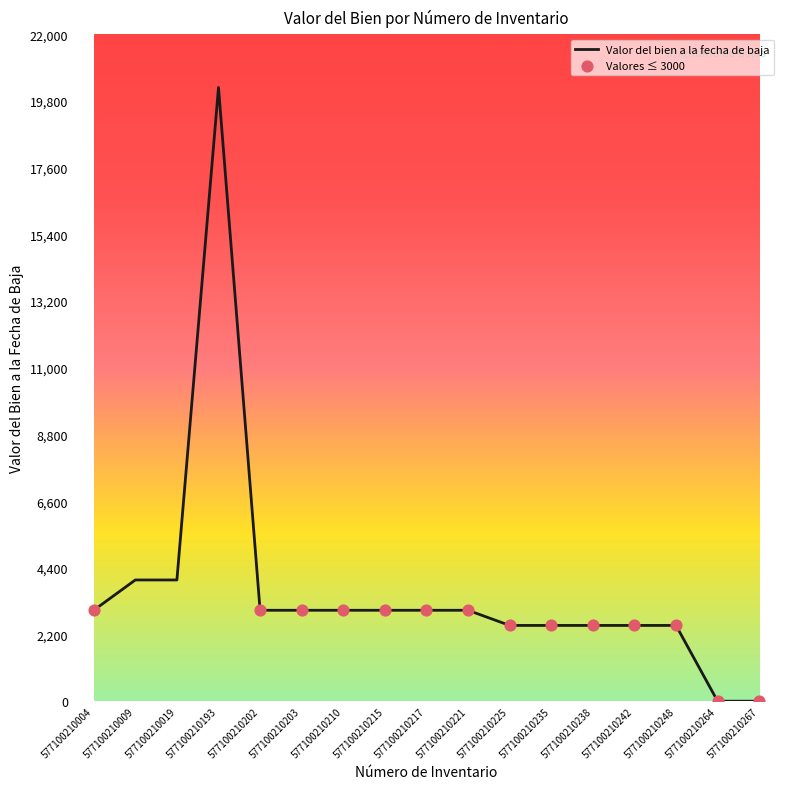

Which has a higher value, 577100210248 or 577100210215?

577100210215